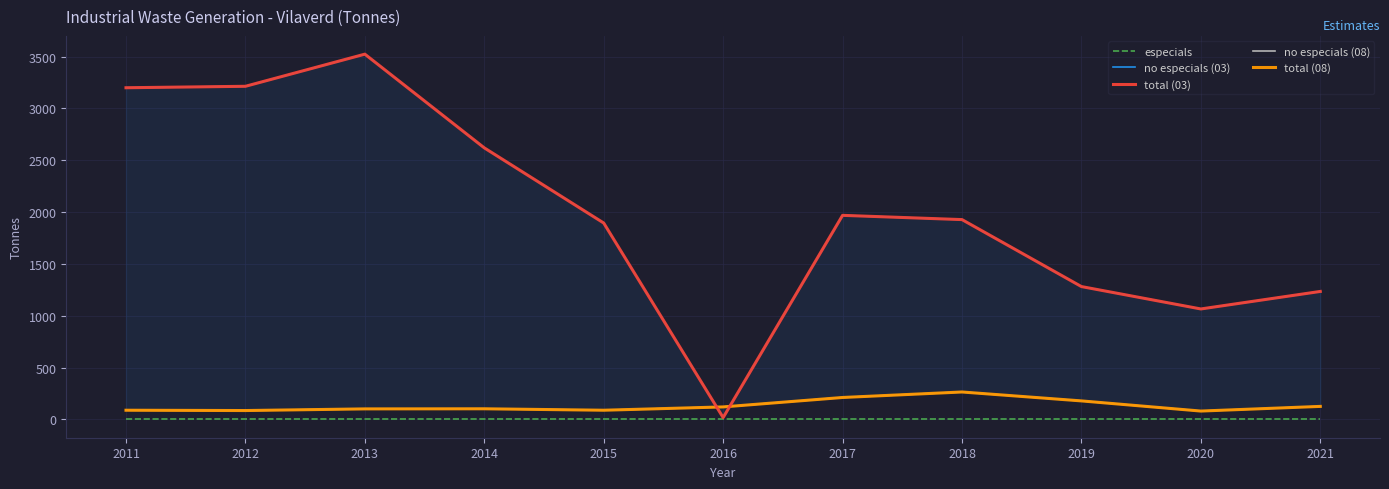

How many series are shown in this chart?

5